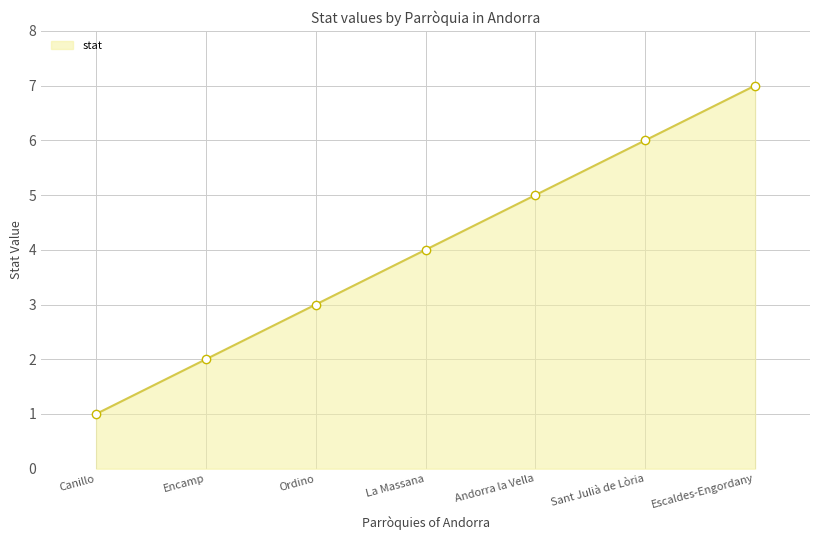

Reading right to left, list all the values displayed in this chart.

7	6	5	4	3	2	1